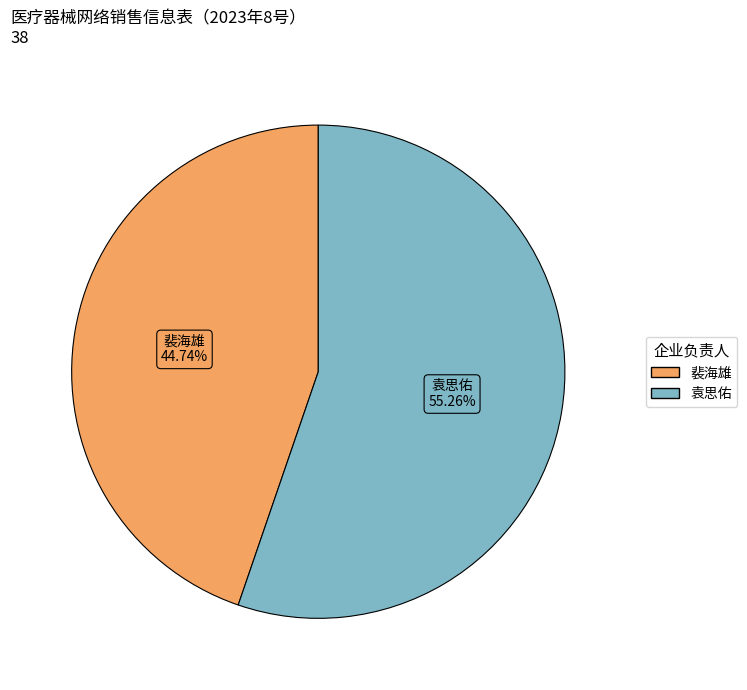

How many slices are in this pie chart?

2